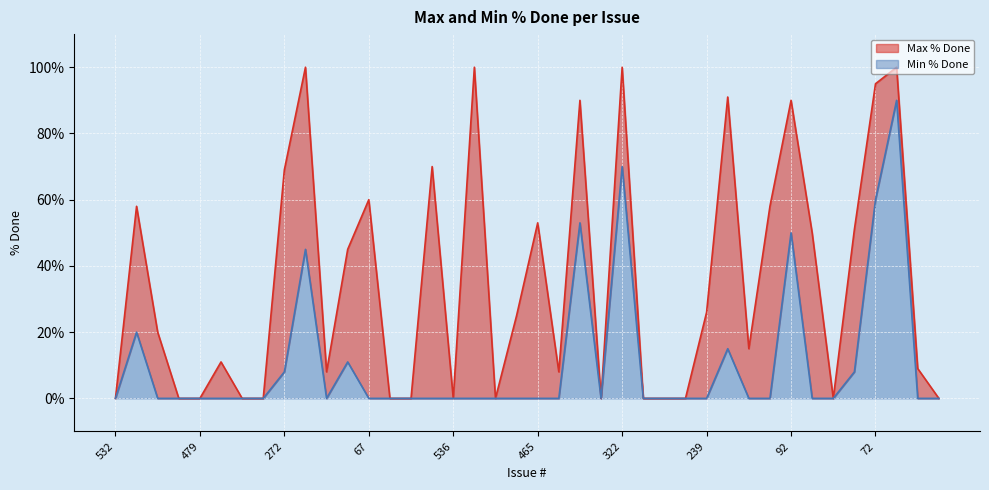

The Min % Done series shows 31 at 72. True or false?

False